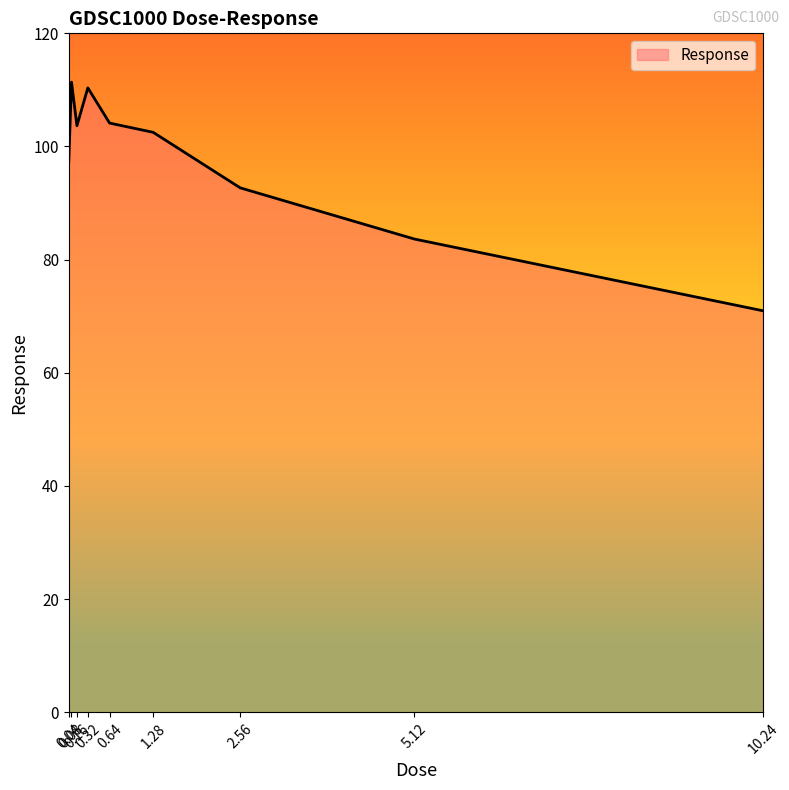

What is the sum of the values at 5.12 and 0.64?

187.8